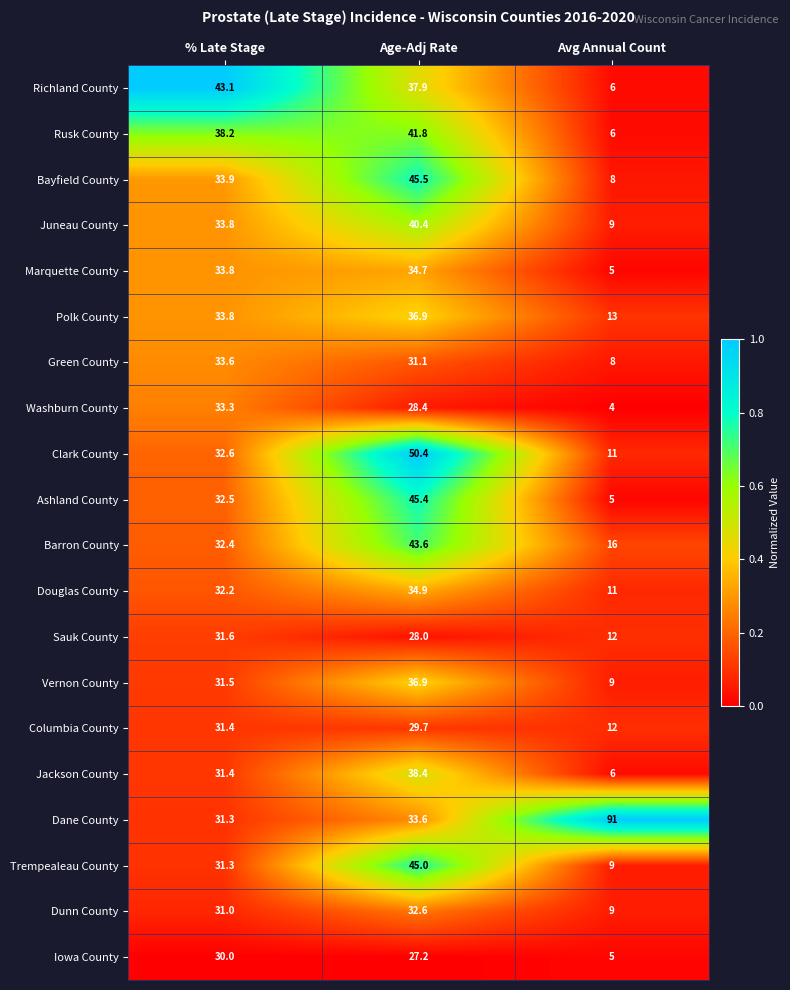

What is the difference between the highest and lowest values at % Late Stage?

13.1